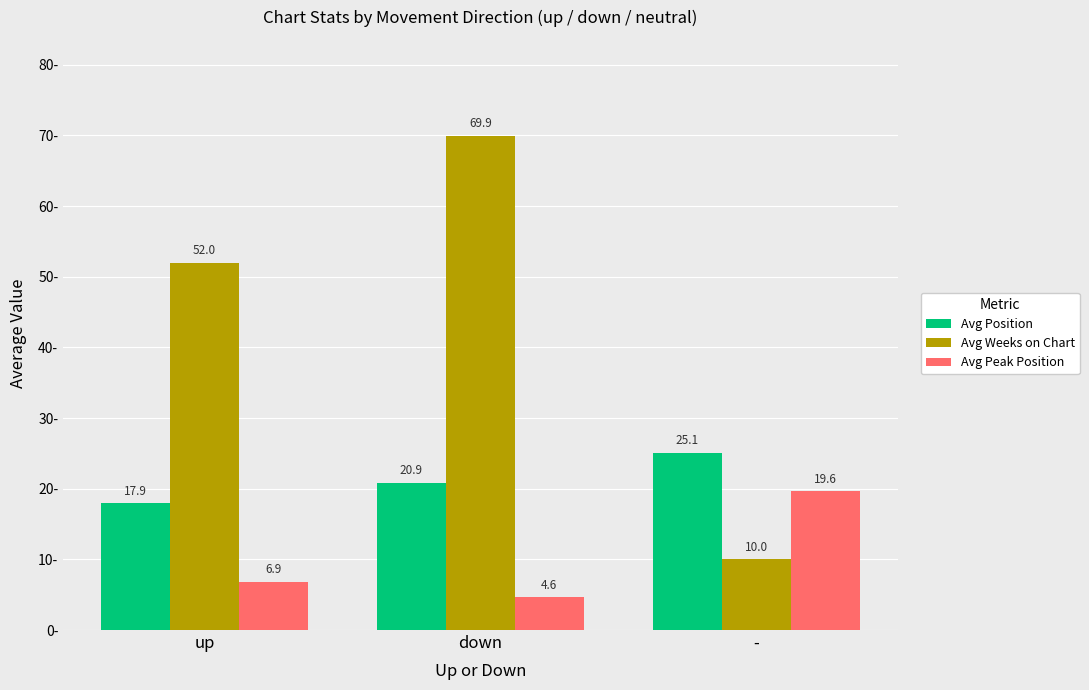

Is the value of Avg Position at up greater than the value of Avg Peak Position at down?

Yes